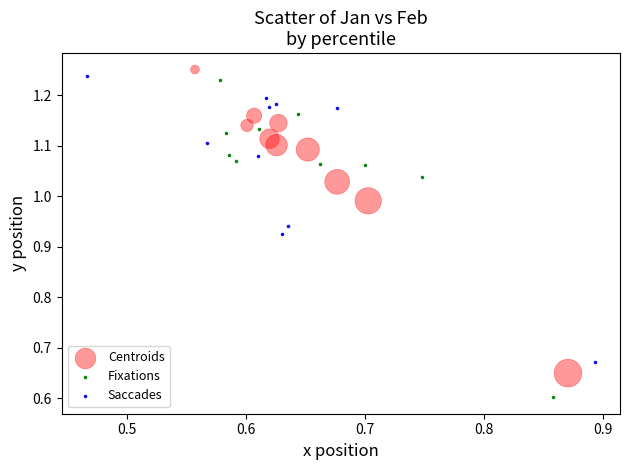

Which series has the widest spread of Y values?

Fixations